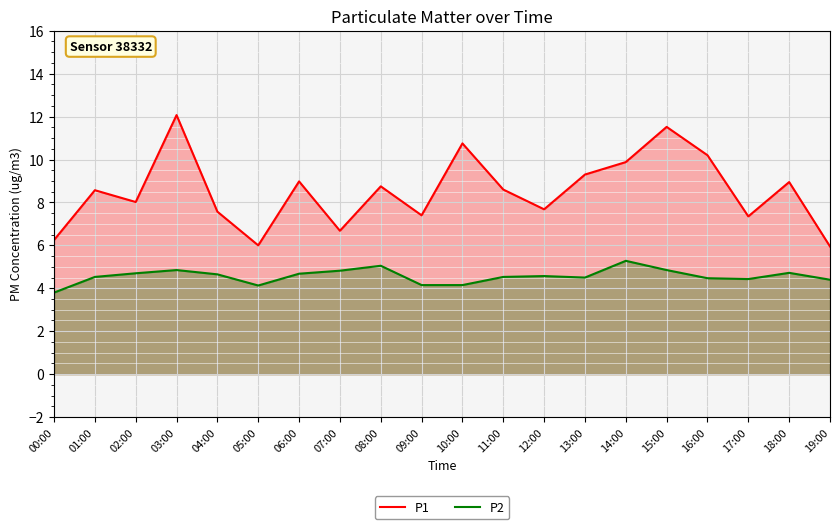

Read the P2 value at 19:00.

4.4